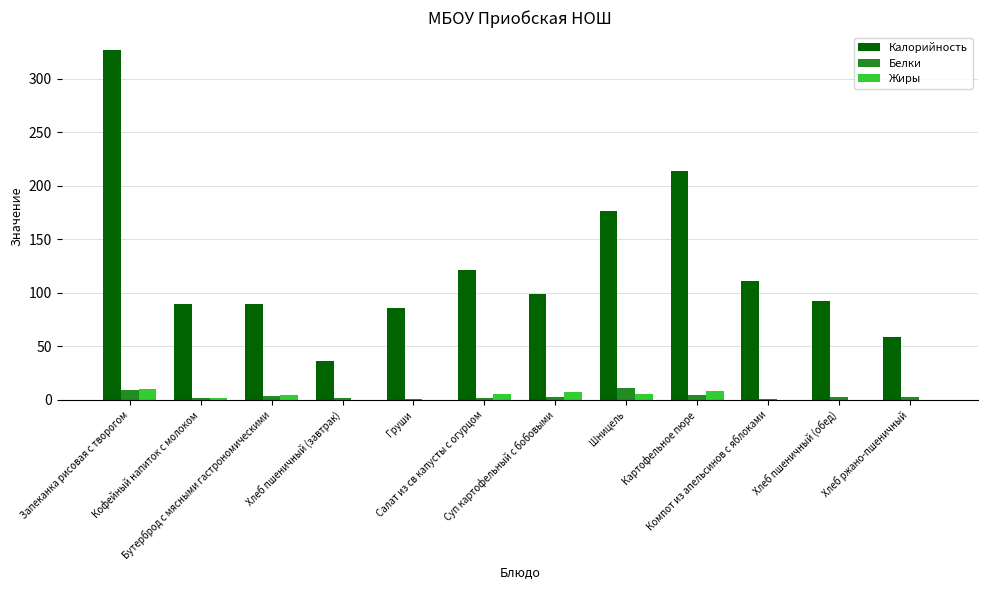

What is the sum of all Калорийность values?

1502.2